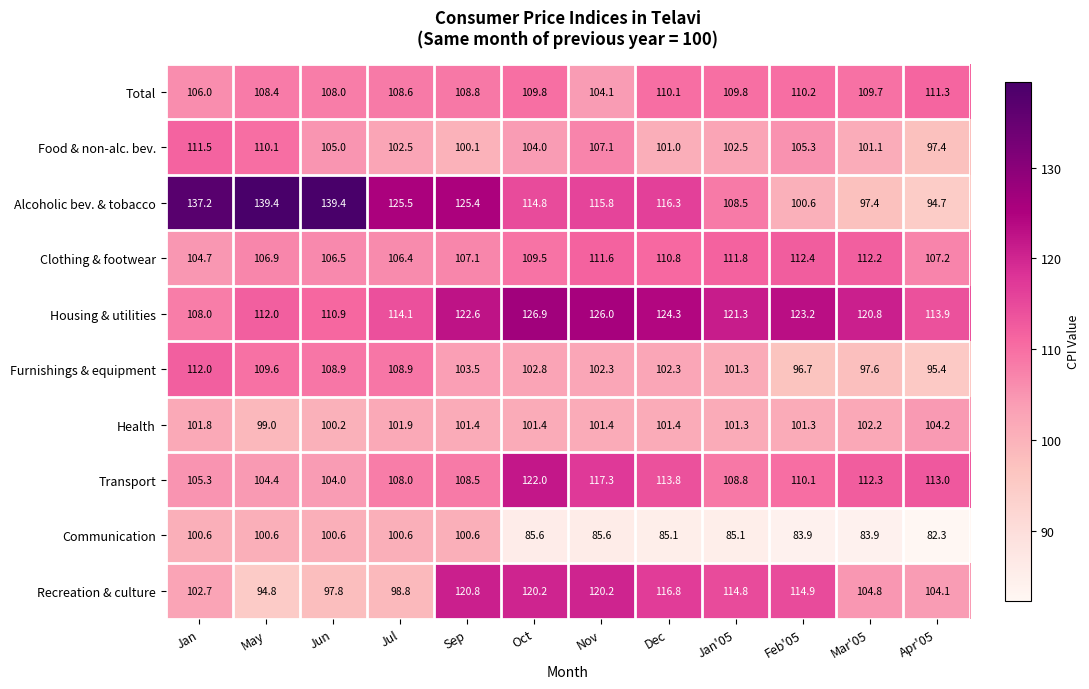

The value of Furnishings & equipment at Jun is 59.1. True or false?

False